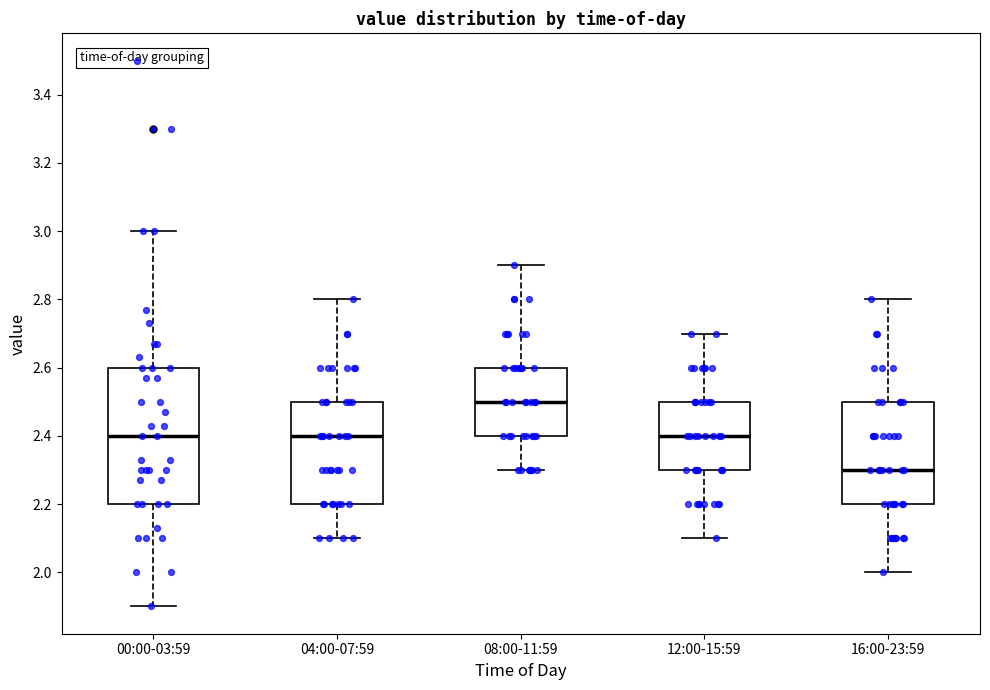

Which box's median line is the highest?

08:00-11:59